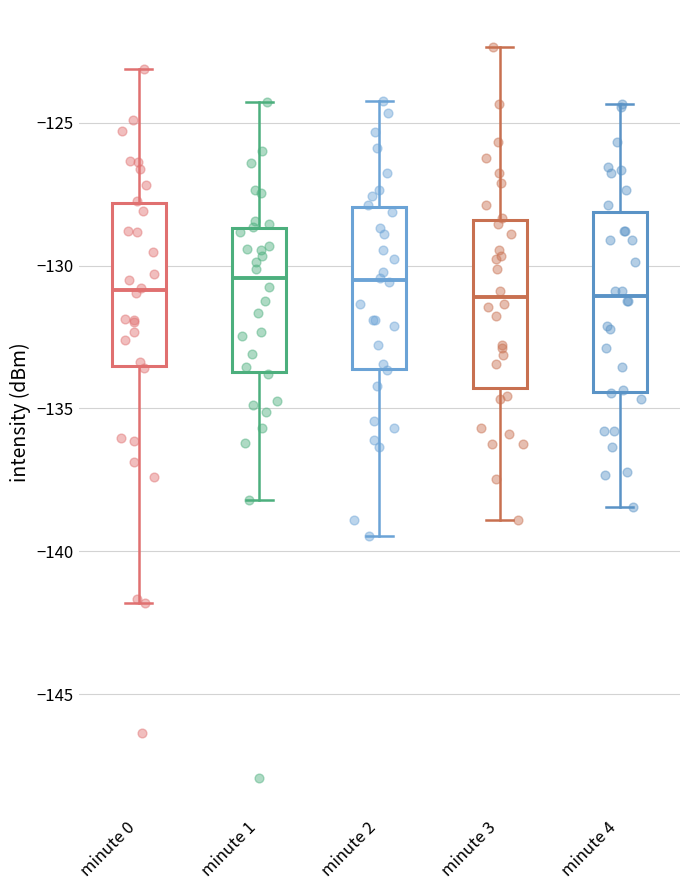

Reading left to right, read every box against the y-axis: the position of its median line, the range the box covers, and the ends of its whiskers. The values are not printed on the chart, so give them approximately, as read against the axis.

minute 0: median -131.0, box -133.5 to -128.0, whiskers -142.0 to -123.0
minute 1: median -130.5, box -133.5 to -128.5, whiskers -138.0 to -124.5
minute 2: median -130.5, box -133.5 to -128.0, whiskers -139.5 to -124.0
minute 3: median -131.0, box -134.5 to -128.5, whiskers -139.0 to -122.5
minute 4: median -131.0, box -134.5 to -128.0, whiskers -138.5 to -124.5